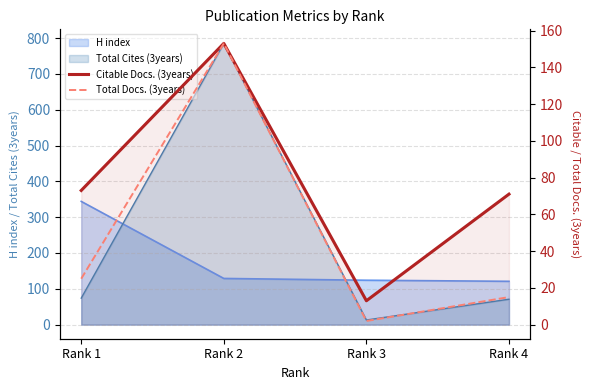

How many data points in Citable Docs. (3years) are less than 73?

2